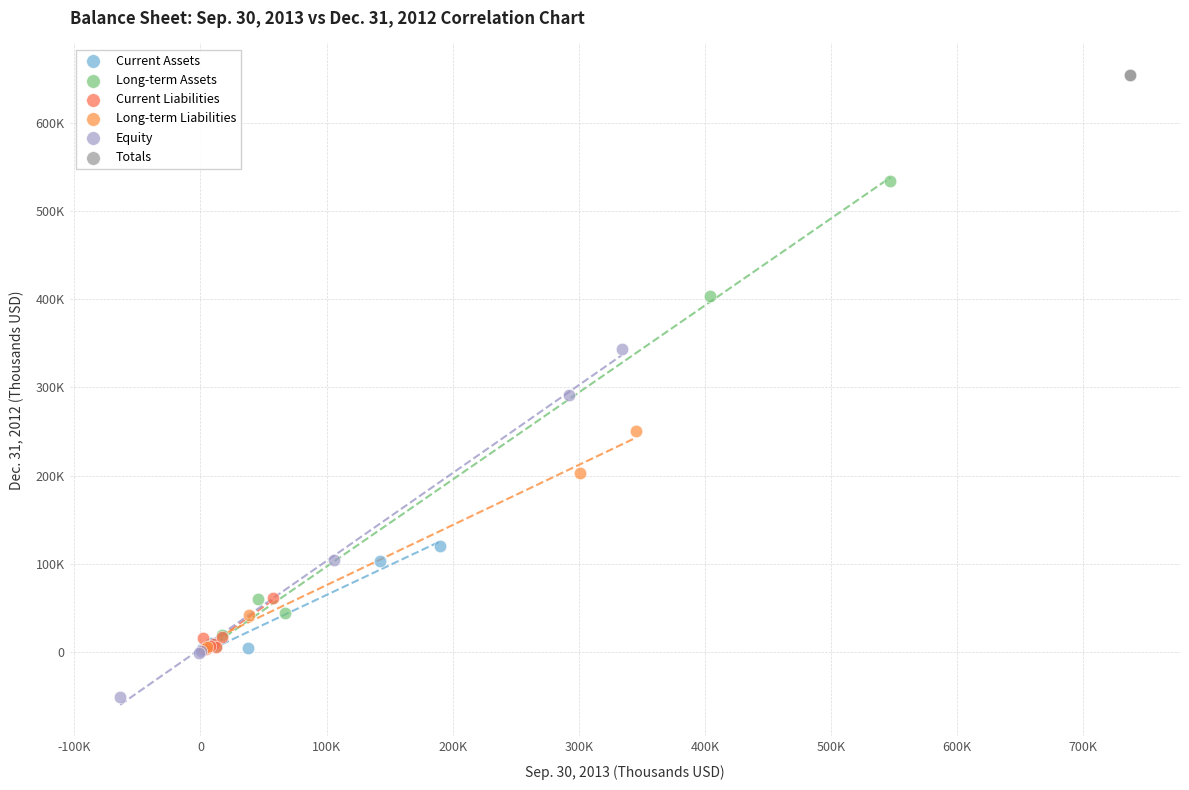

What are all the series names shown in the legend?

Current Assets, Long-term Assets, Current Liabilities, Long-term Liabilities, Equity, Totals